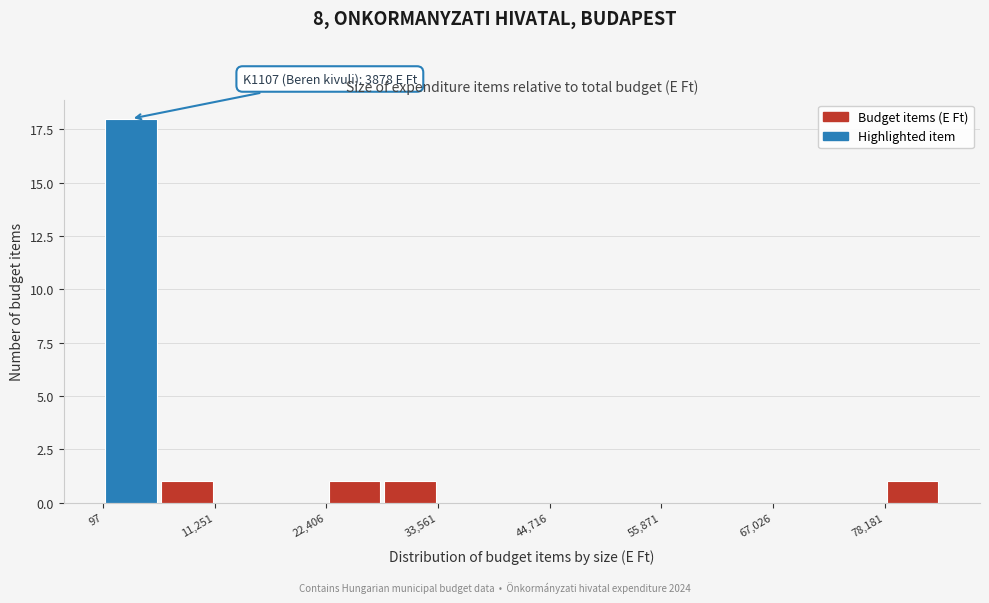

Around what value on the x-axis is the tallest bar? Give the approximate position of its centre, as read against the axis.

2000